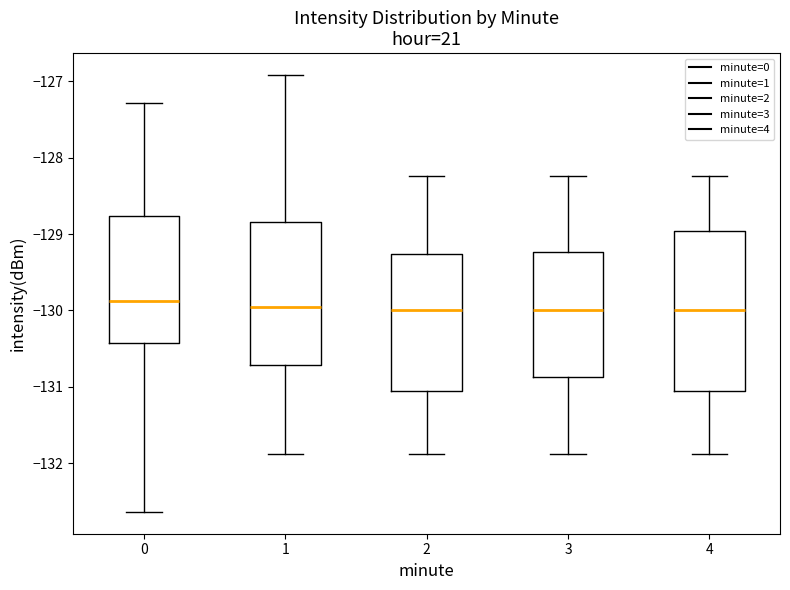

Reading left to right, read every box against the y-axis: the position of its median line, the range the box covers, and the ends of its whiskers. The values are not printed on the chart, so give them approximately, as read against the axis.

0: median -129.9, box -130.4 to -128.8, whiskers -132.6 to -127.3
1: median -130.0, box -130.7 to -128.8, whiskers -131.9 to -126.9
2: median -130.0, box -131.1 to -129.3, whiskers -131.9 to -128.2
3: median -130.0, box -130.9 to -129.2, whiskers -131.9 to -128.2
4: median -130.0, box -131.1 to -129.0, whiskers -131.9 to -128.2